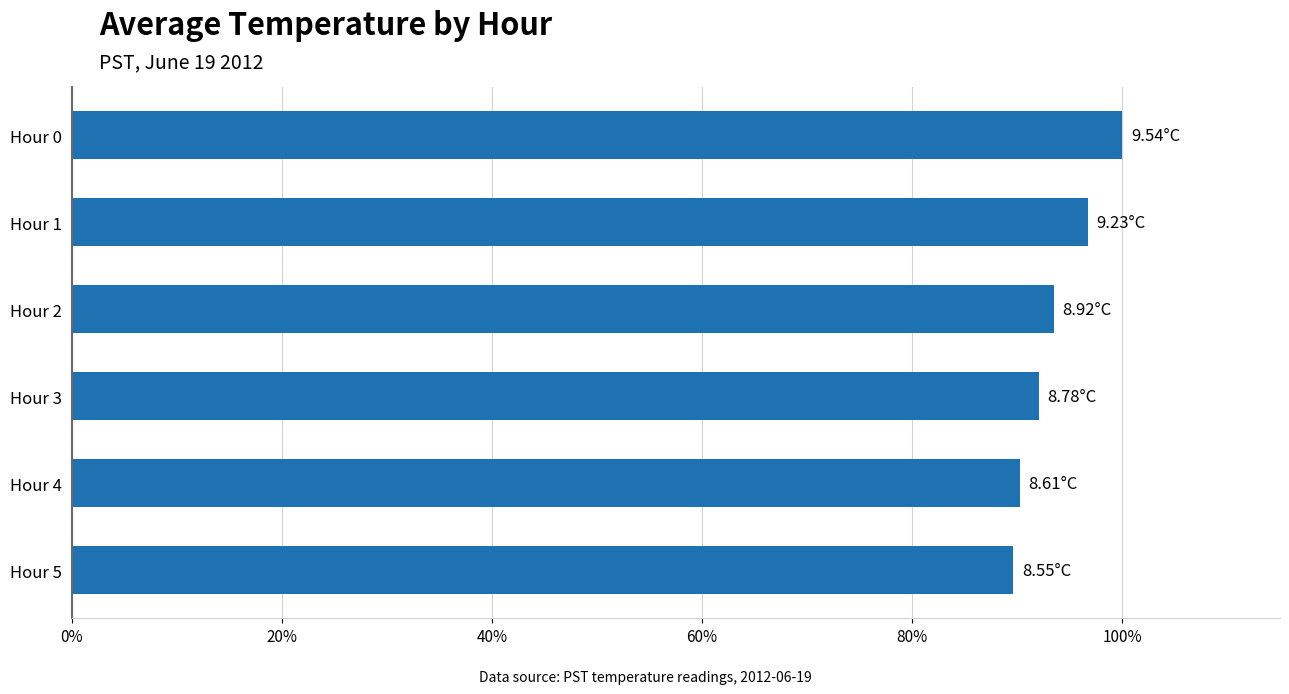

What is the maximum value shown in the chart?

100.0